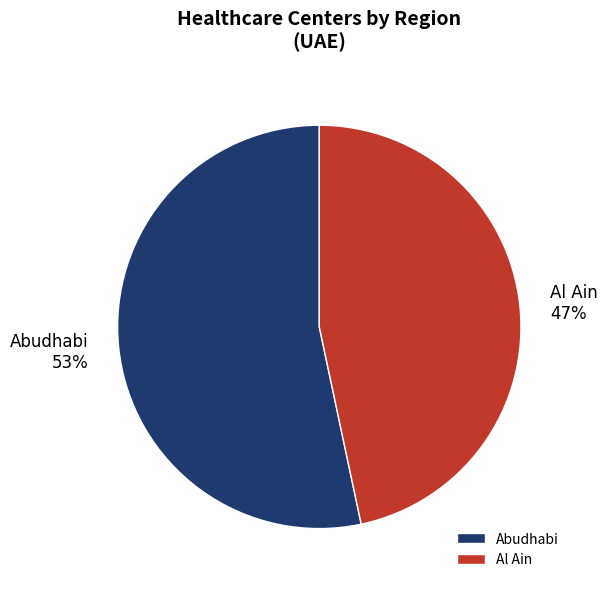

Does any single category account for the majority?

Yes